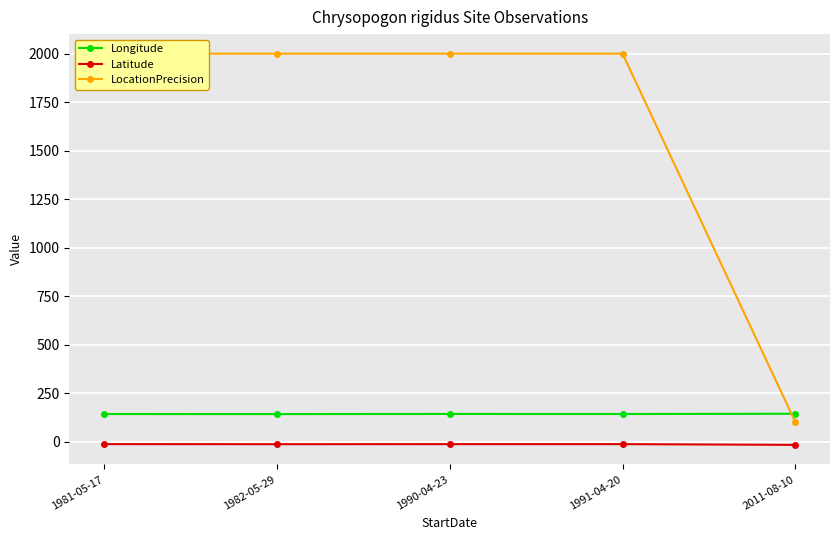

What position from the right is 1982-05-29?

4